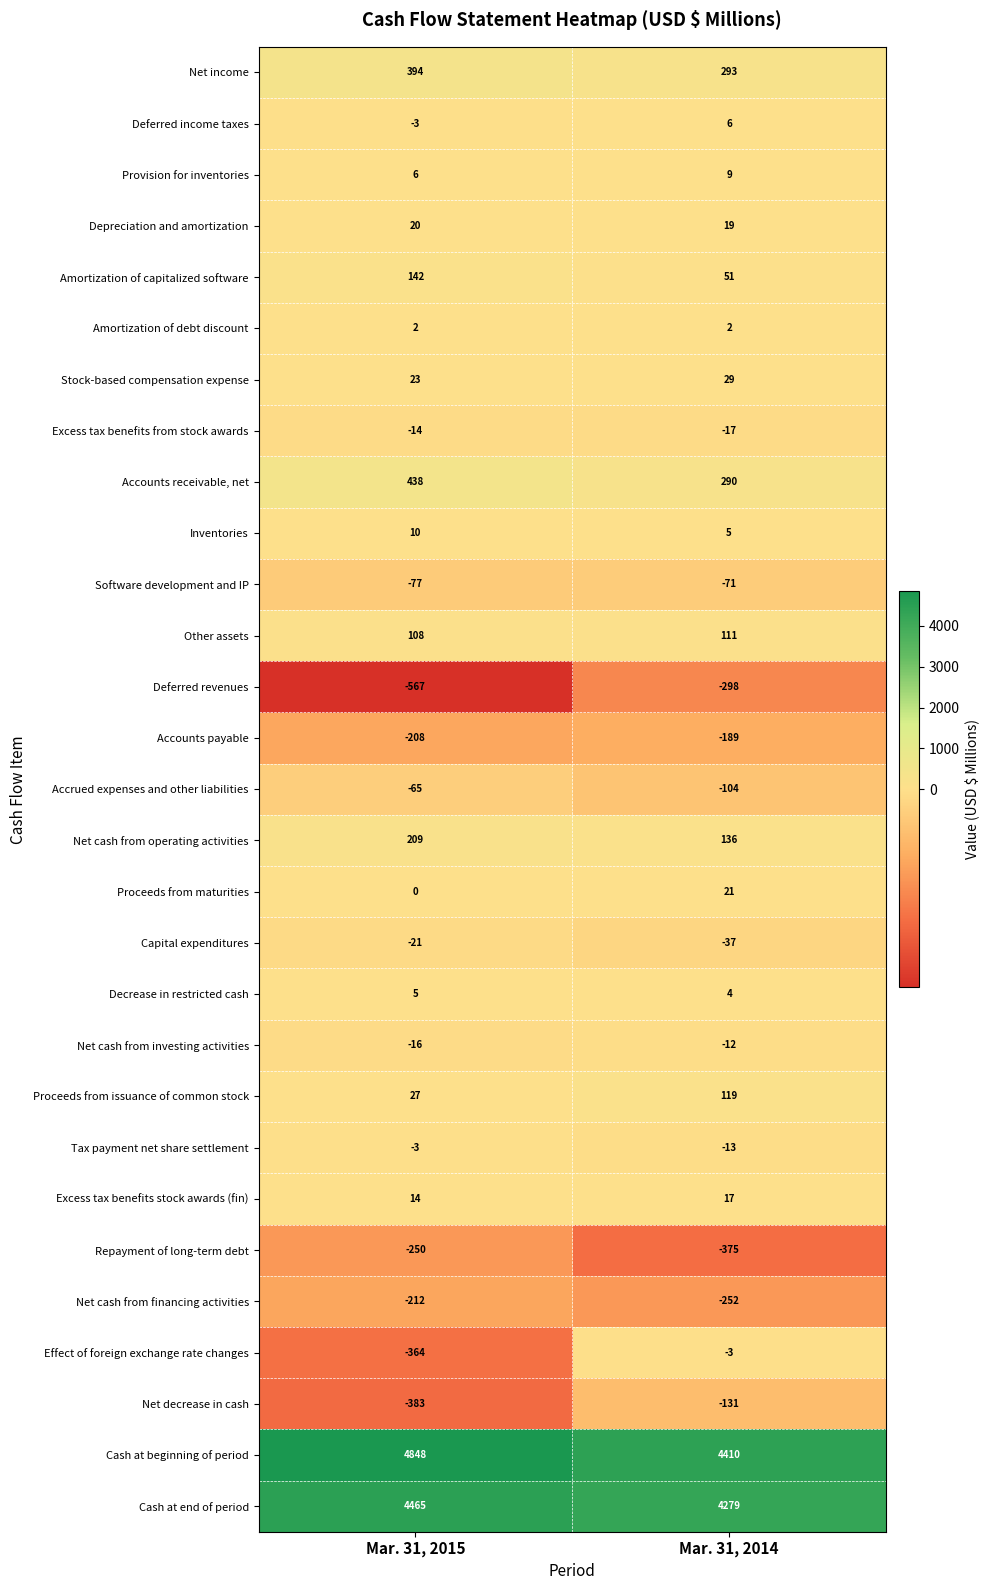

Which label corresponds to the largest value in the chart?

Mar. 31, 2015